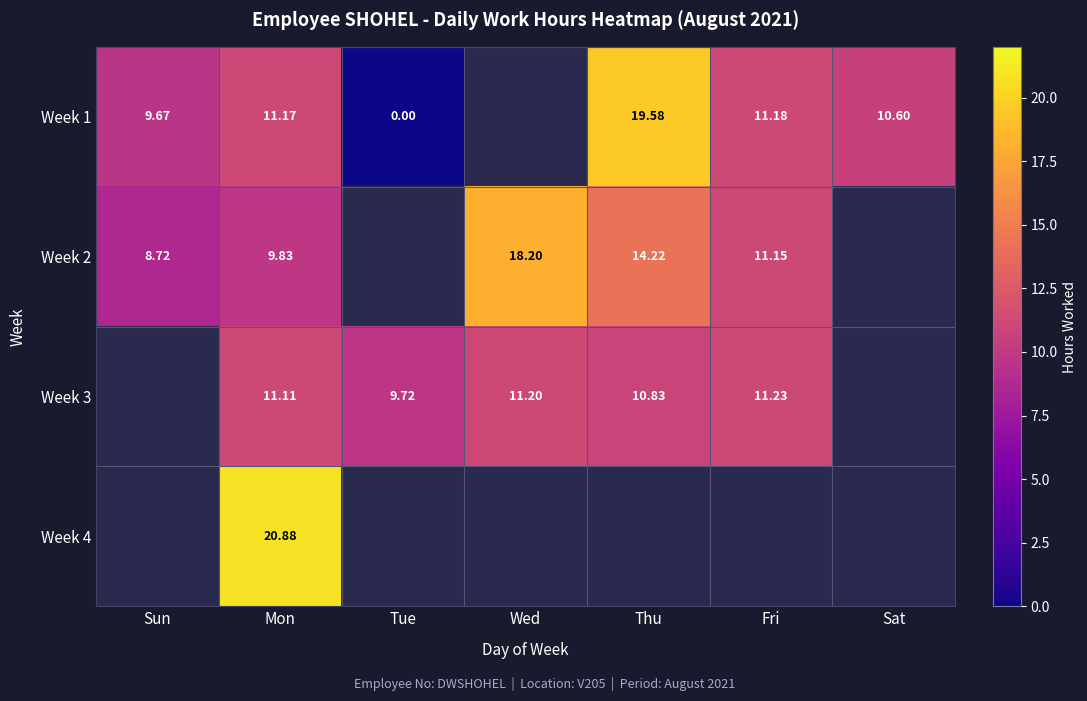

Is the value of Week 2 at Sun greater than the value of Week 1 at Thu?

No